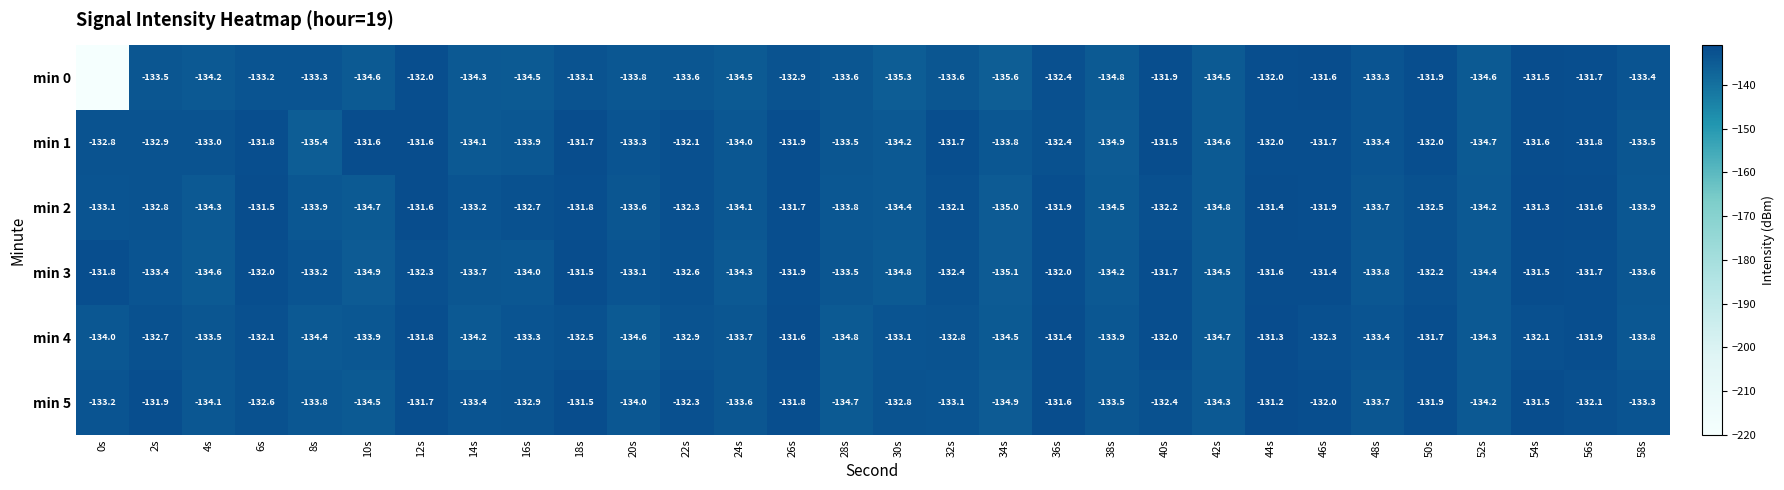

Where is min 5 nearest to the value -133?

16s